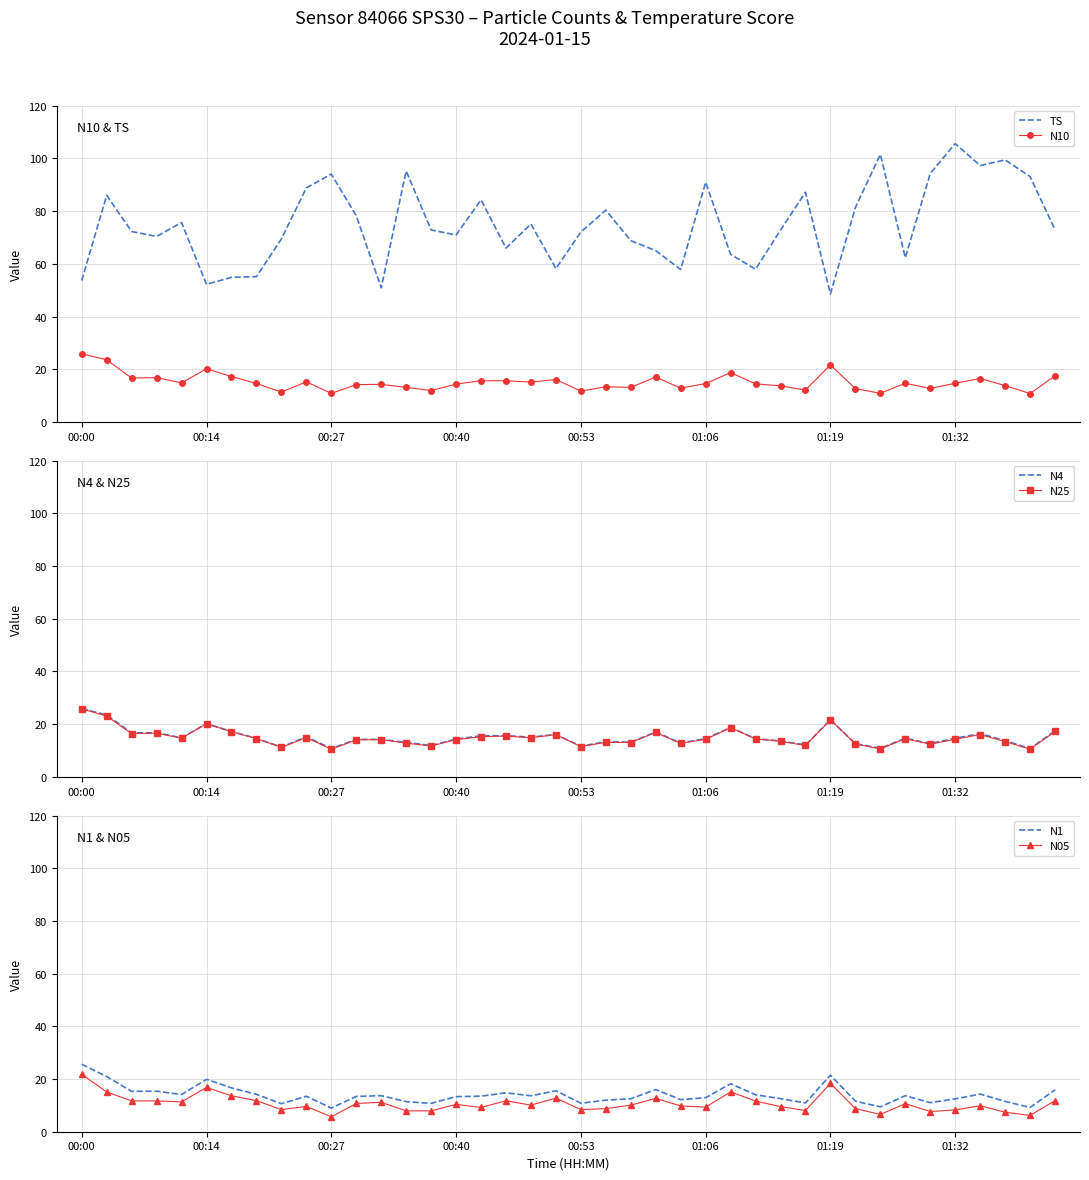

Which category has the lowest value in the TS series?

01:19